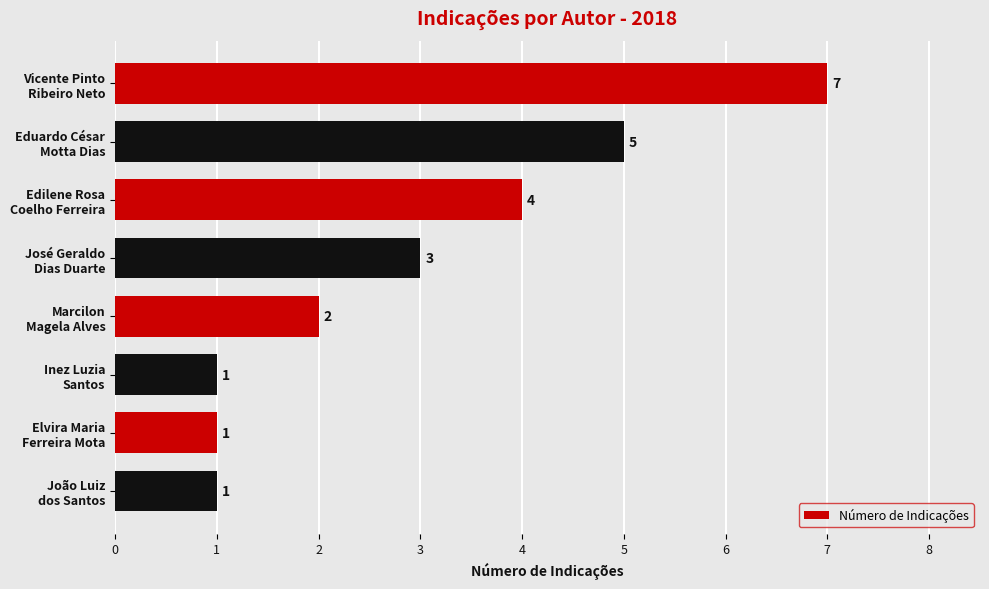

Count the values in the range 1 to 5.

7